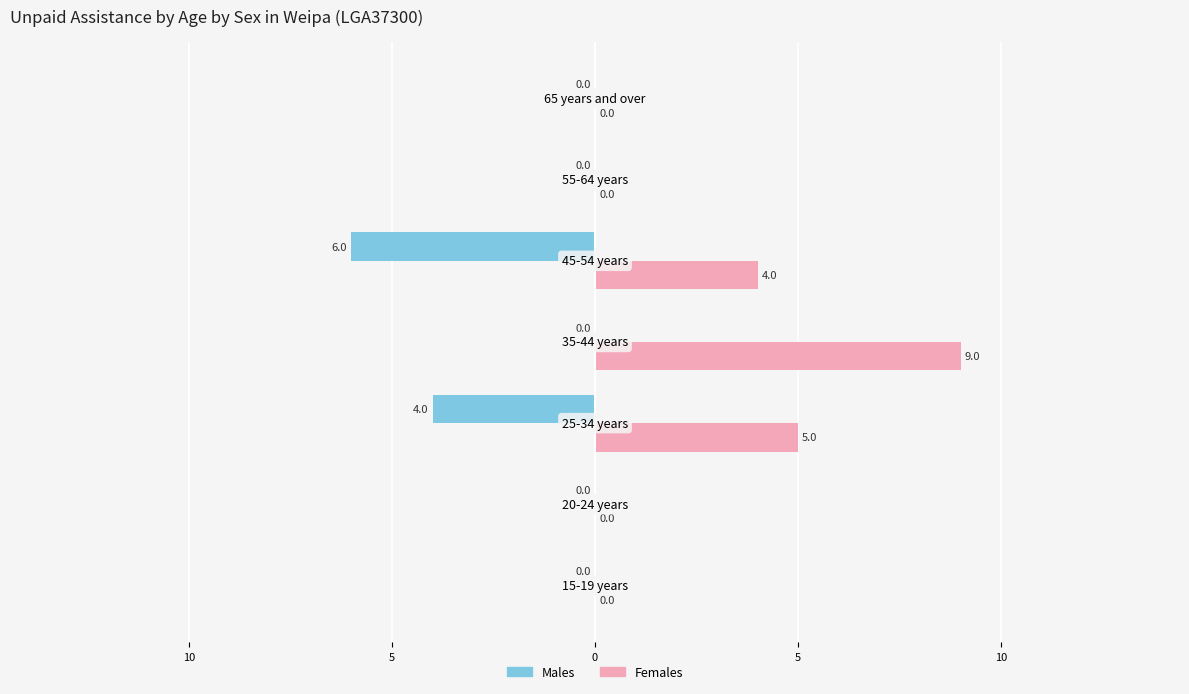

Rank the series by their average value, from lowest to highest.

Males, Females